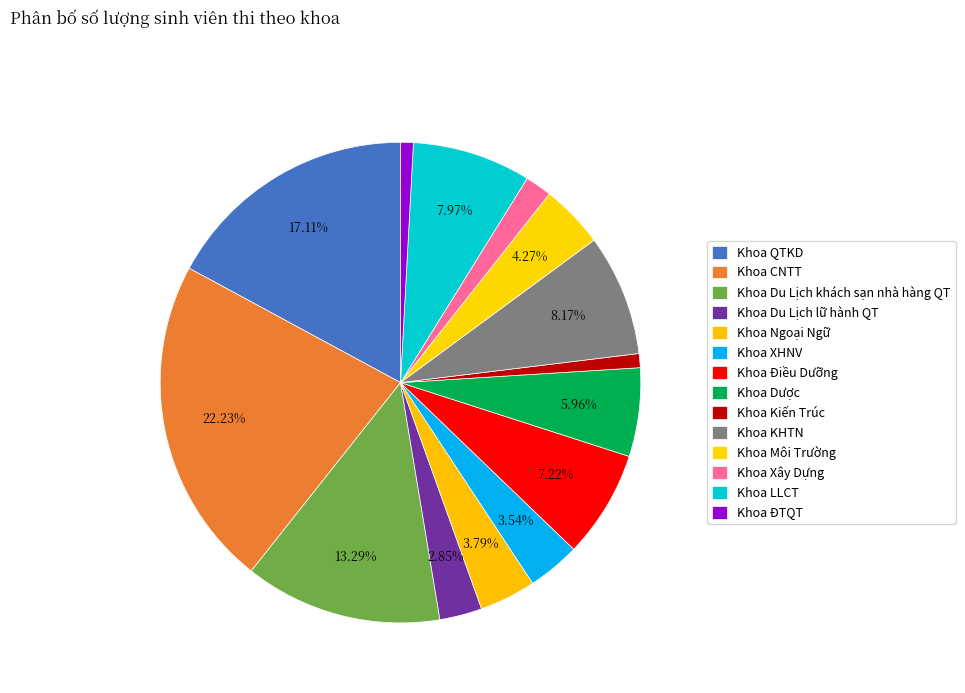

To the nearest percent, what percentage of the pie is Khoa Ngoại Ngữ?

4%